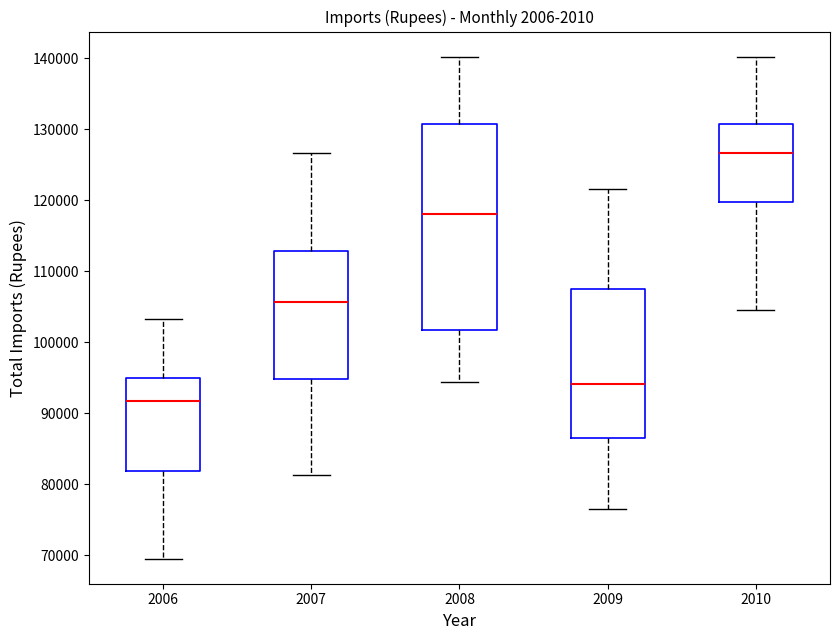

Where does the lower whisker of the box at x = 2010 end on the y-axis? The values are not printed on the chart, so give them approximately, as read against the axis.

105000